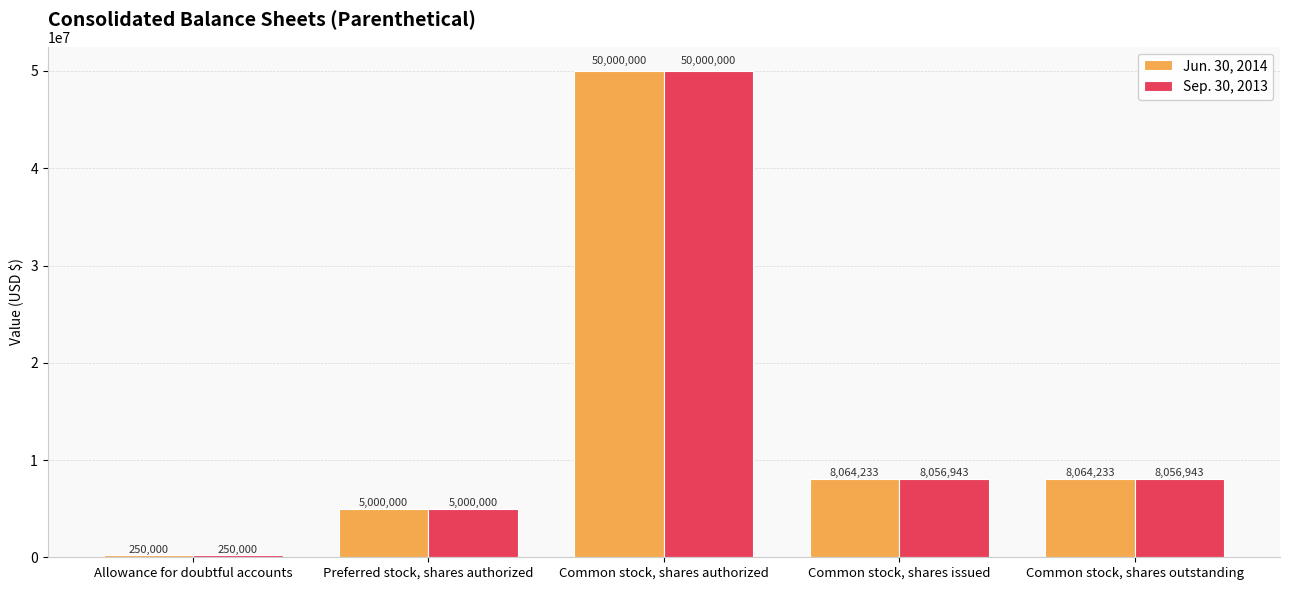

How many categories are shown in the chart?

5